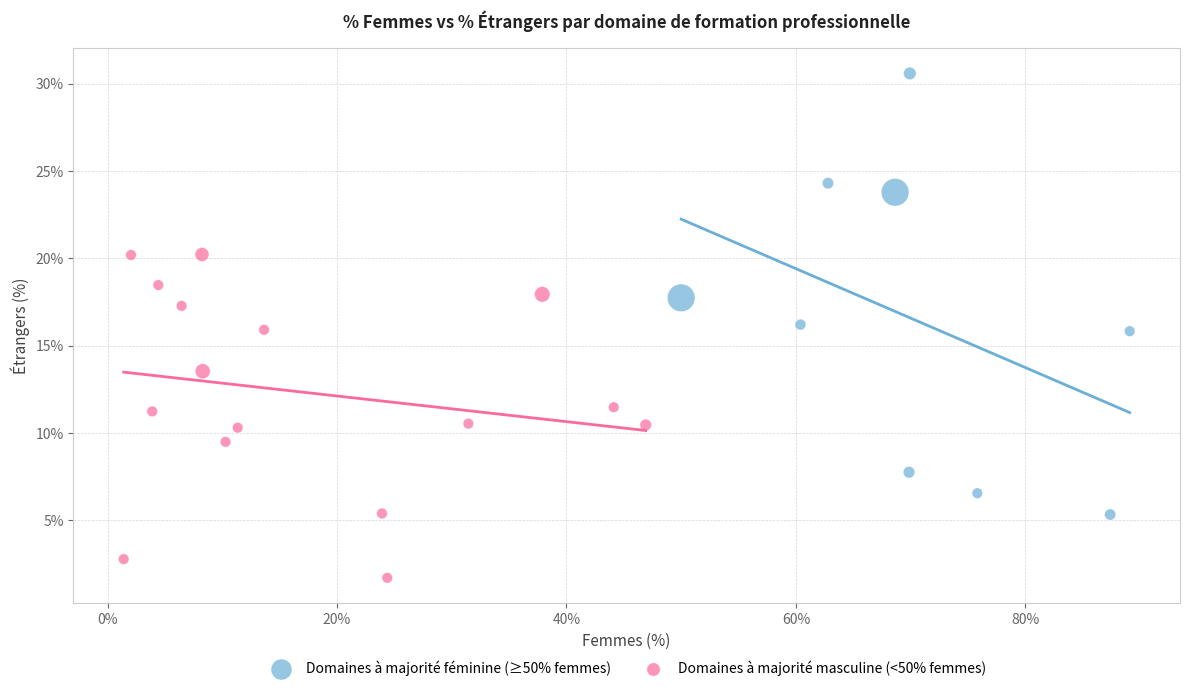

Which series reaches the maximum Y coordinate?

Domaines à majorité féminine (≥50% femmes)